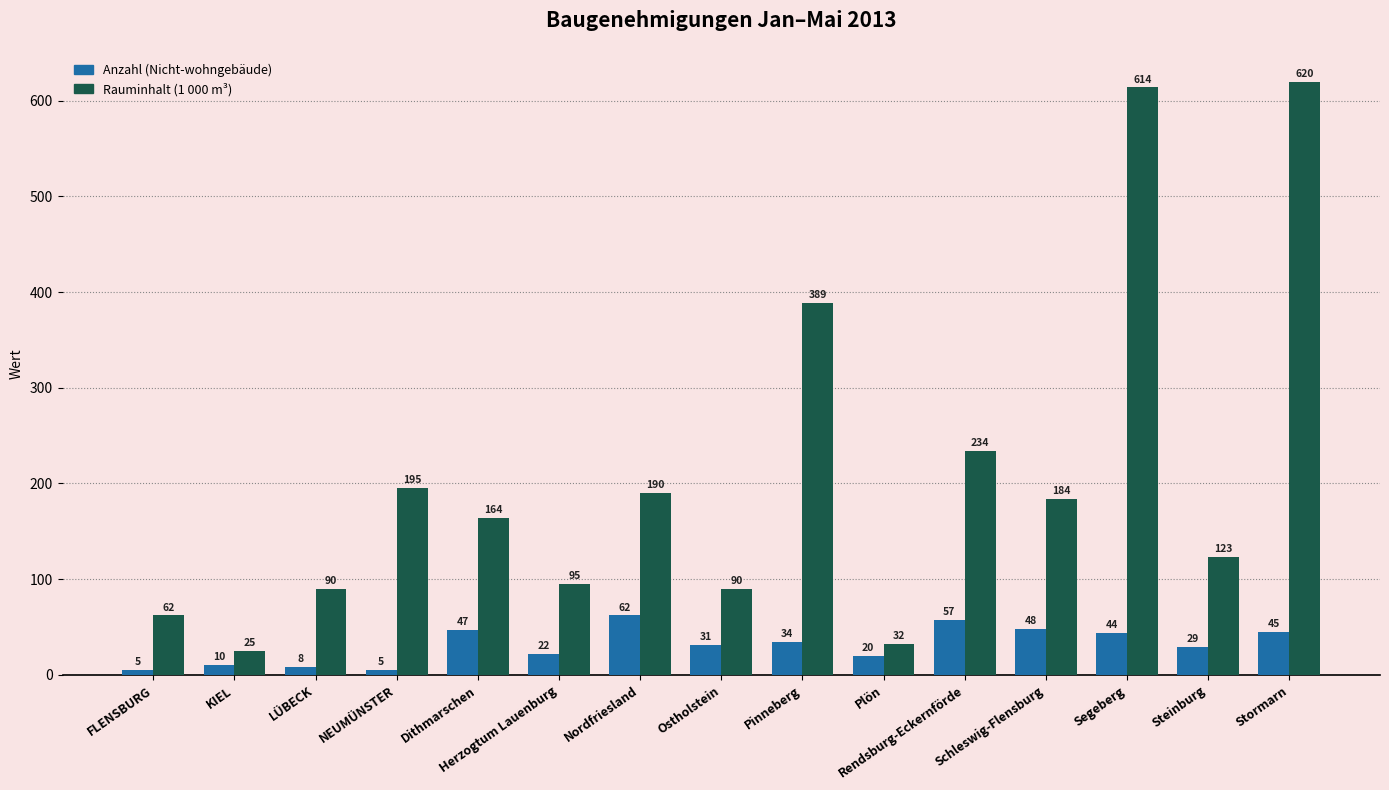

At which label is Anzahl (Nicht-wohngebäude) closest to 33?

Pinneberg